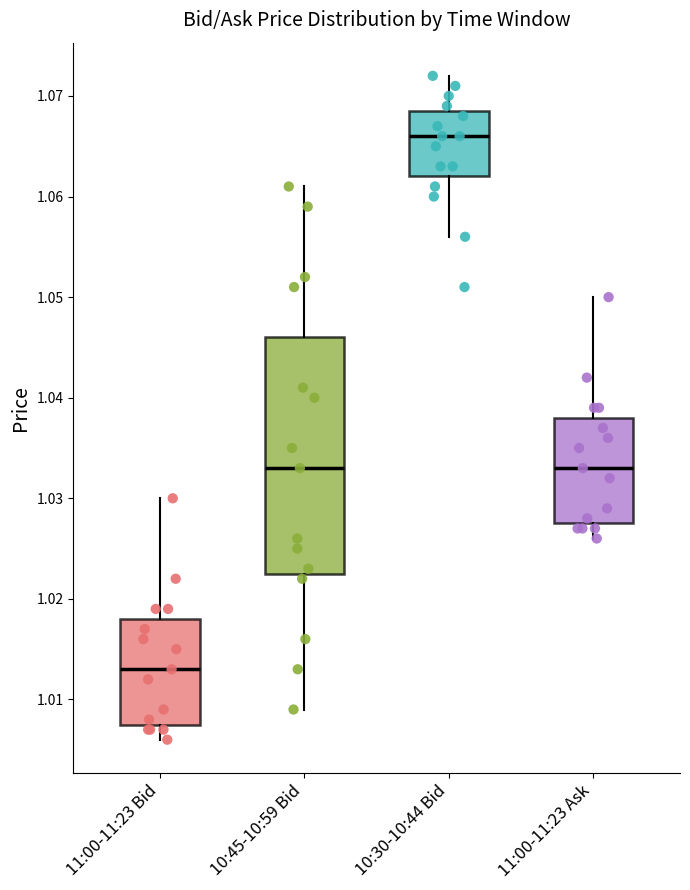

Reading left to right, transcribe this box plot: for each box, give where its median line is, the range the box spans, and where its two whiskers end, as read against the y-axis. The values are not printed on the chart, so give them approximately, as read against the axis.

11:00-11:23 Bid: median 1.013, box 1.008 to 1.018, whiskers 1.006 to 1.030
10:45-10:59 Bid: median 1.033, box 1.023 to 1.046, whiskers 1.009 to 1.061
10:30-10:44 Bid: median 1.066, box 1.062 to 1.069, whiskers 1.056 to 1.072
11:00-11:23 Ask: median 1.033, box 1.028 to 1.038, whiskers 1.026 to 1.050